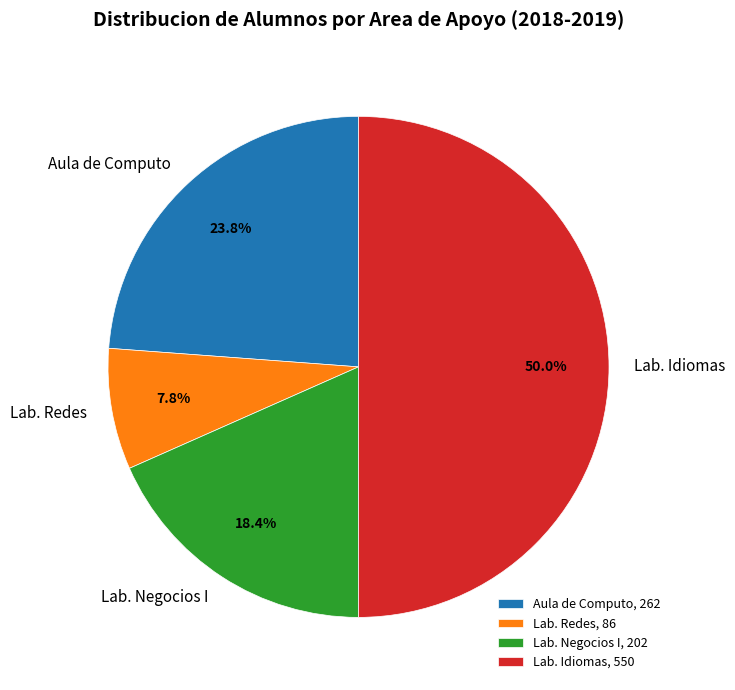

What portion of the pie excludes Lab. Redes?

92.2%